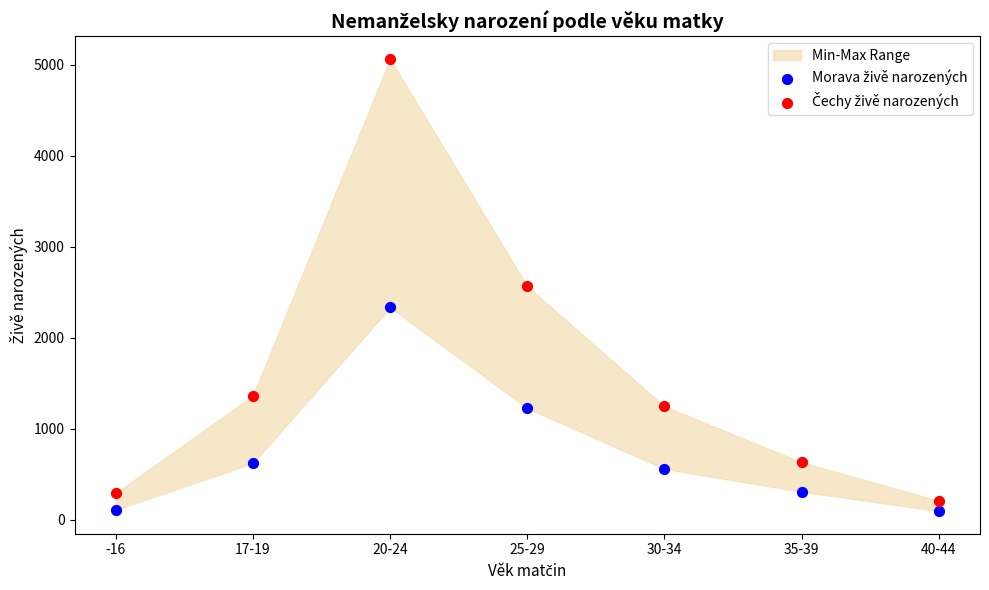

Across all data points, what is the range of Y values (max minus min)?

4969